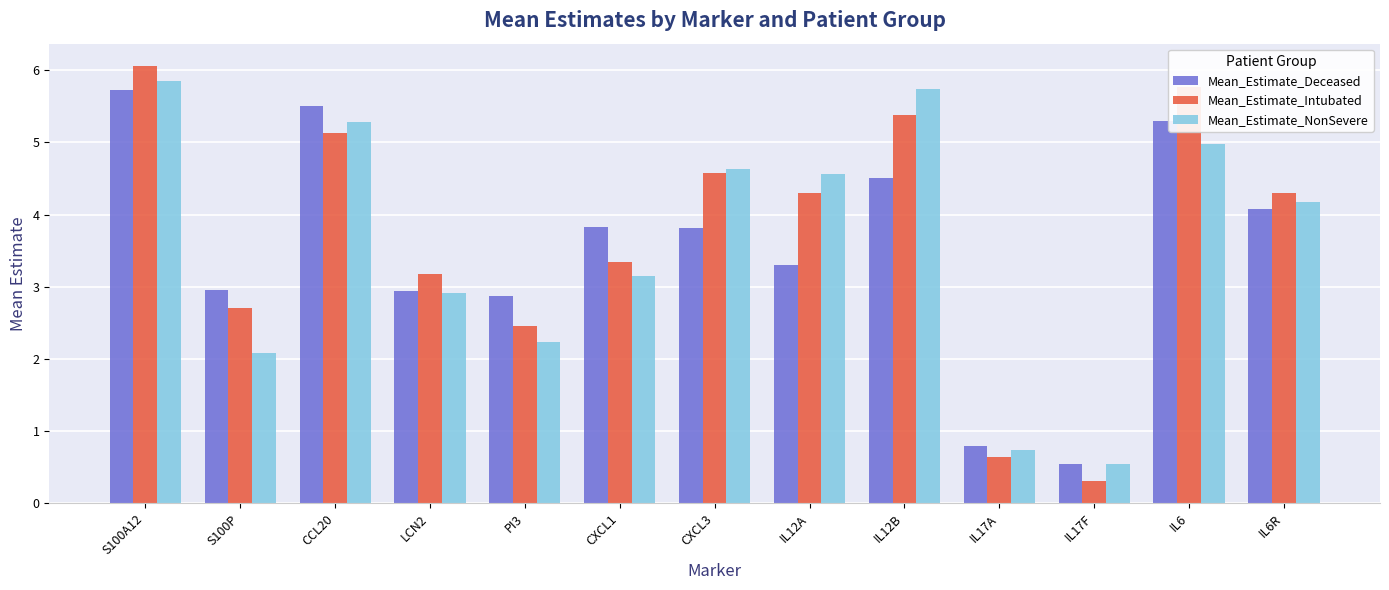

What is the average value of the Mean_Estimate_Deceased series?

3.6